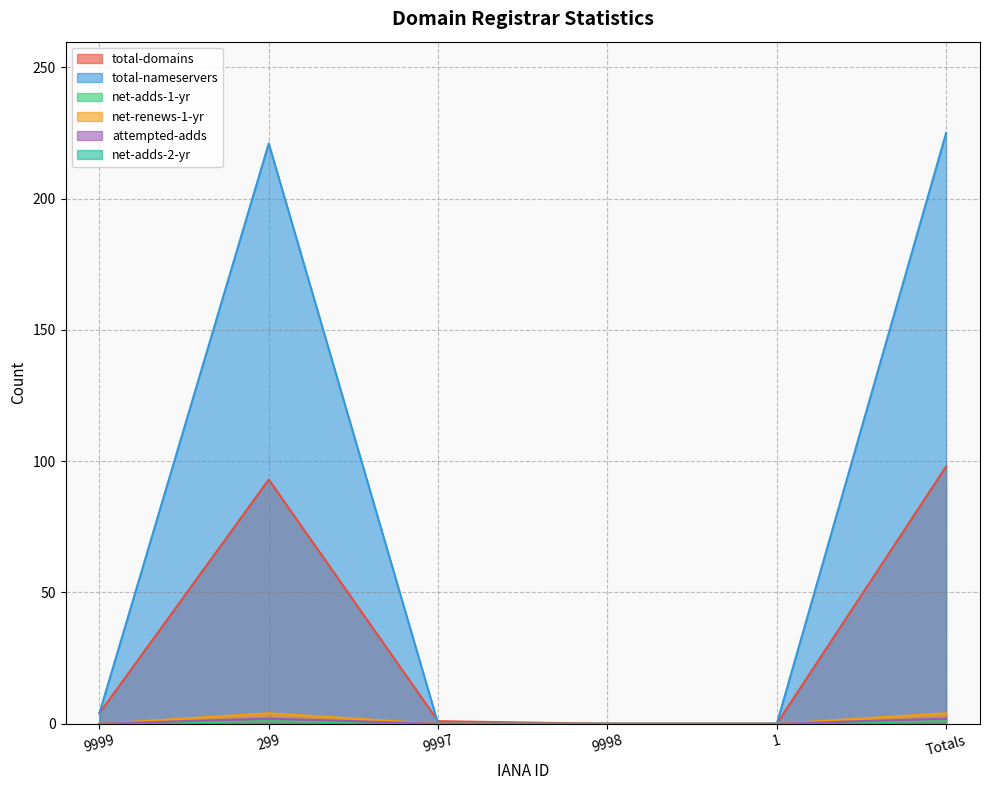

Where do total-domains and total-nameservers first cross each other?

299 and 9997